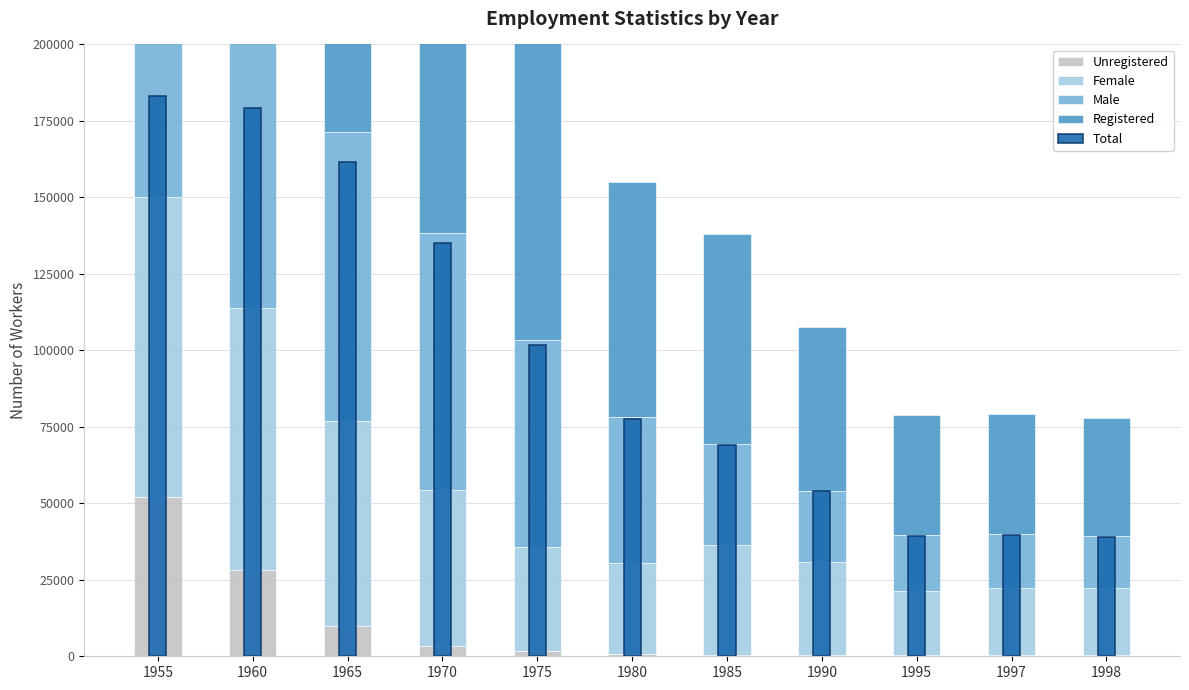

True or false: Total has a value of 179281 at 1960.

True